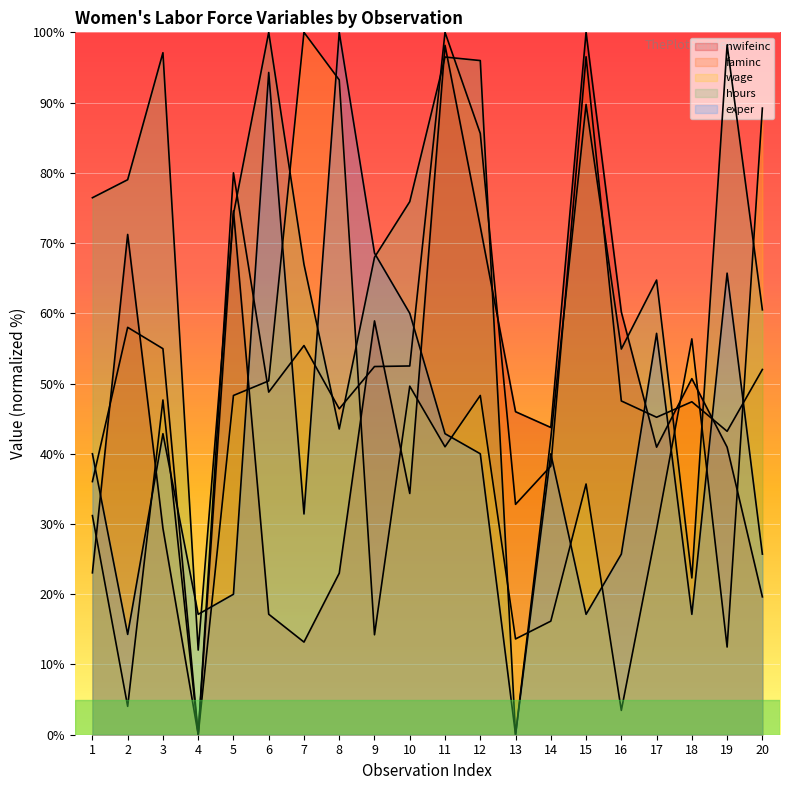

What is the difference between the second highest and second lowest values in the faminc series?

63.7